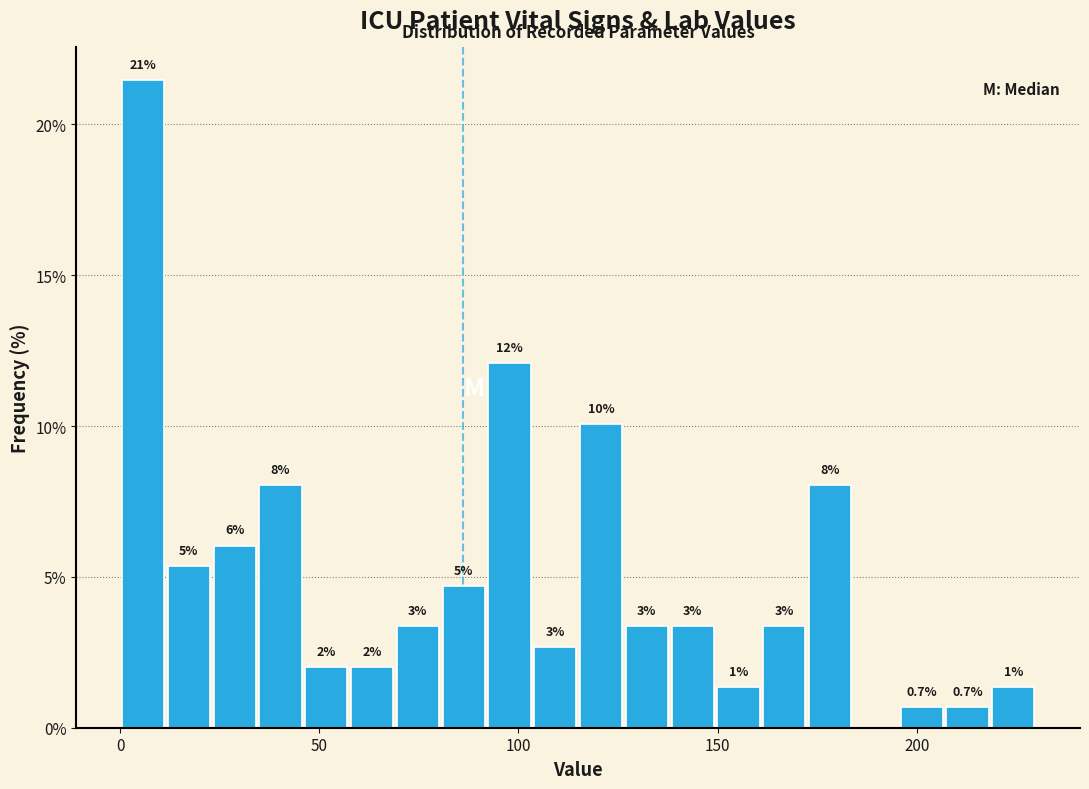

Read against the x-axis, roughly where is the centre of the tallest bar?

5